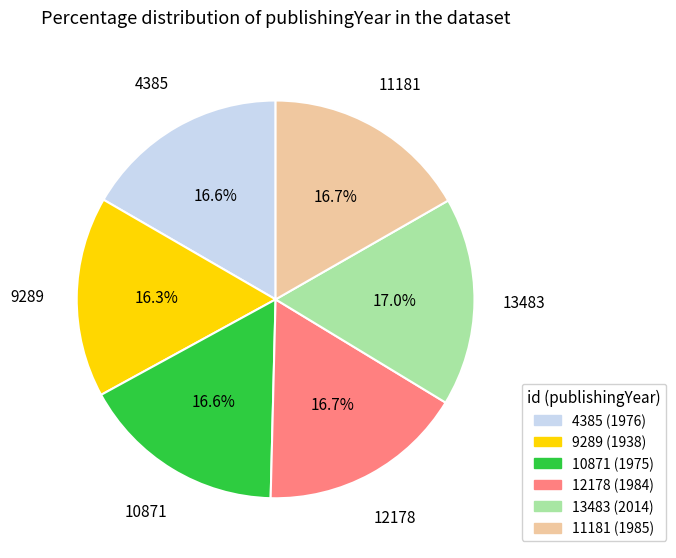

To the nearest percent, what is the combined percentage of 11181 and 13483?

34%